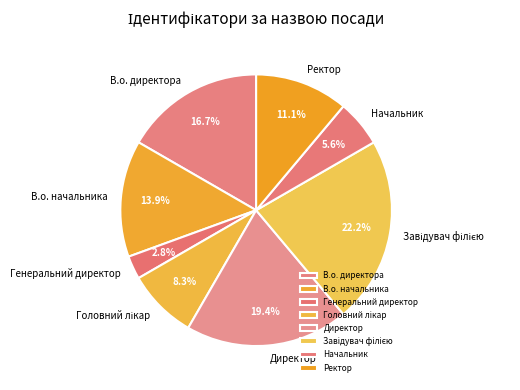

Do В.о. начальника and Директор together represent more than half of the pie?

No